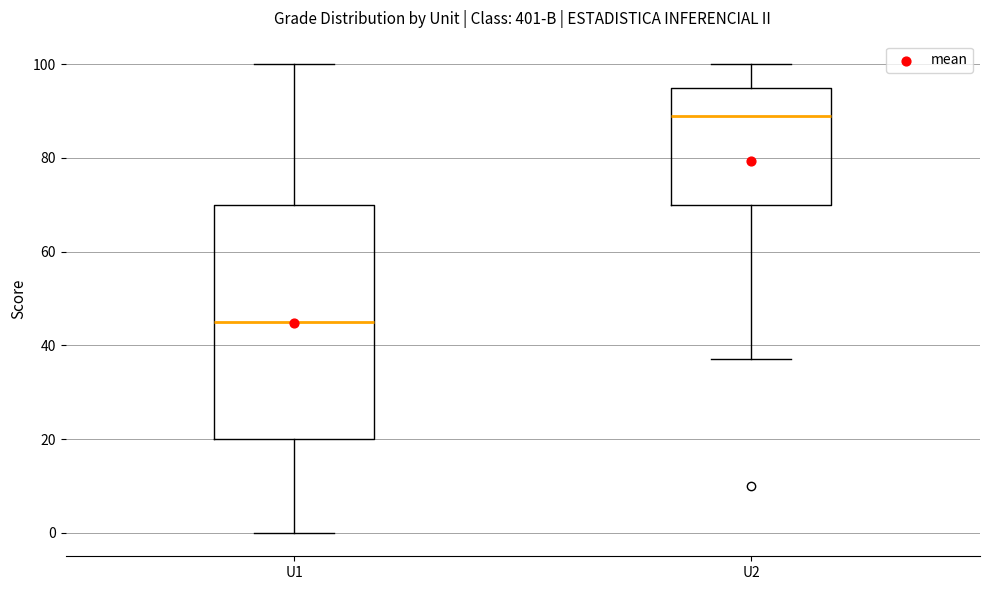

Which box has the highest median line?

U2